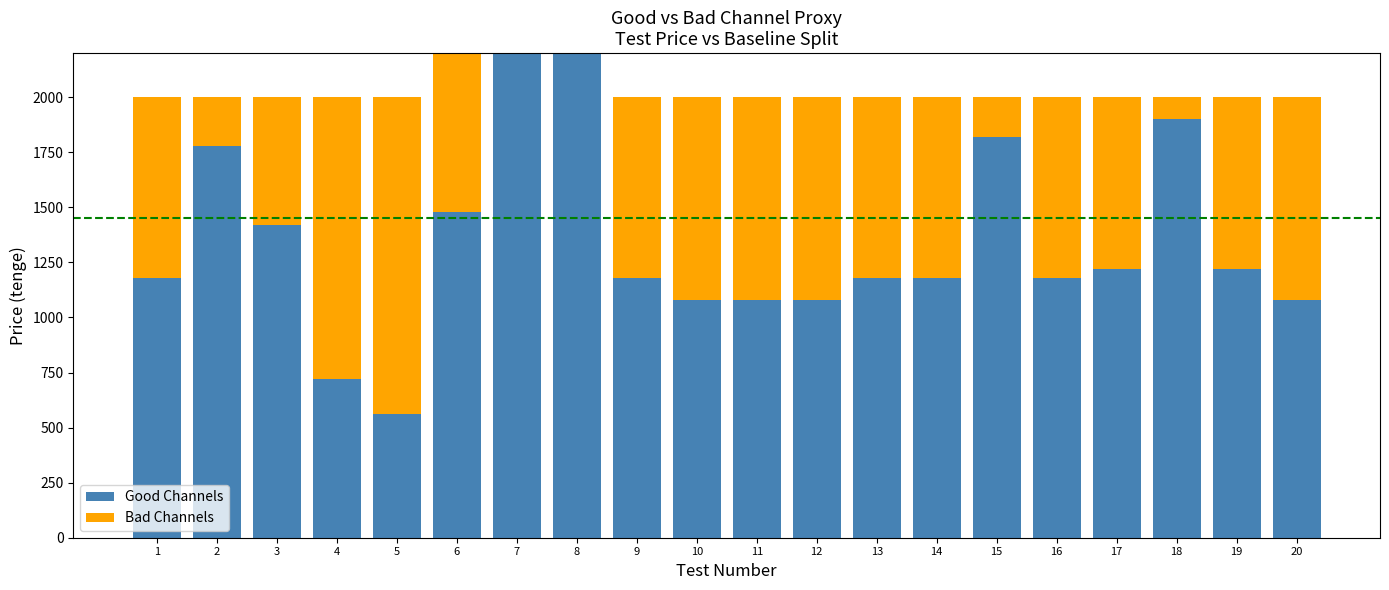

At how many categories does at least one series exceed 517?

20